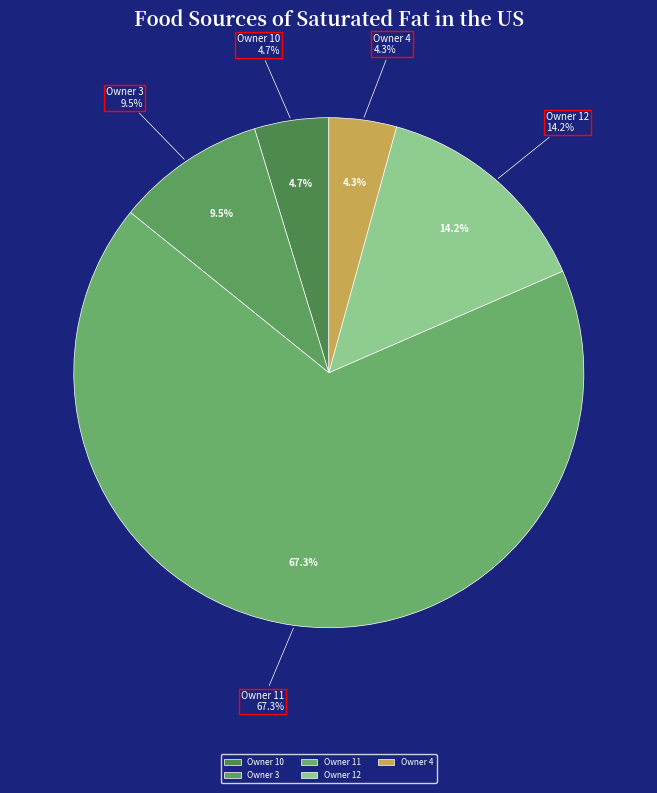

Is 2007-08-07 the majority of the pie?

No